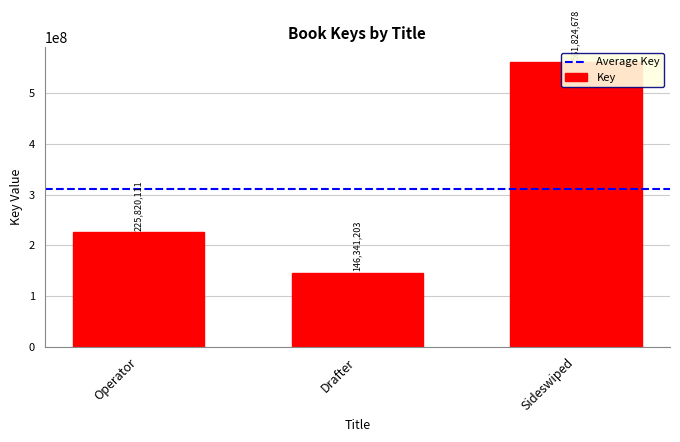

Which category has the lowest value across all series?

Drafter